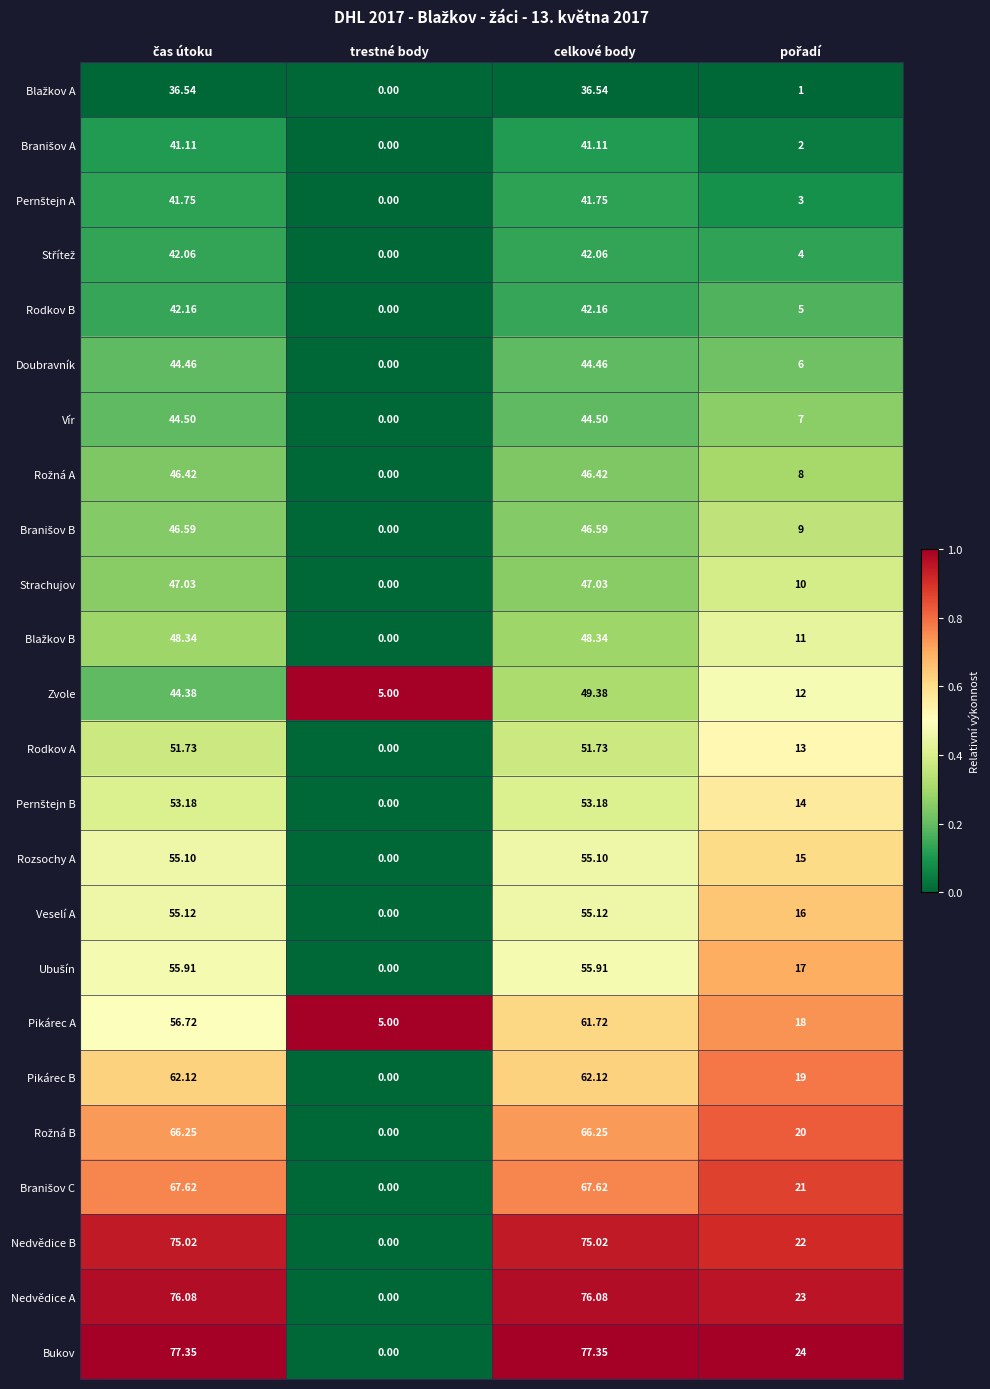

Which label corresponds to the smallest value in the chart?

trestné body